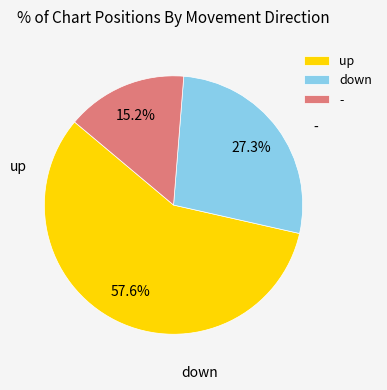

What percentage is NOT represented by up?

42.4%